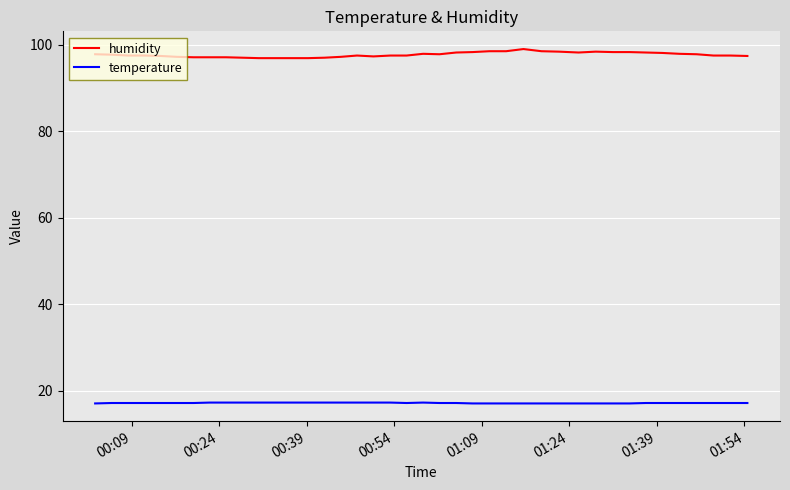

What is the maximum value shown in the chart?

99.0